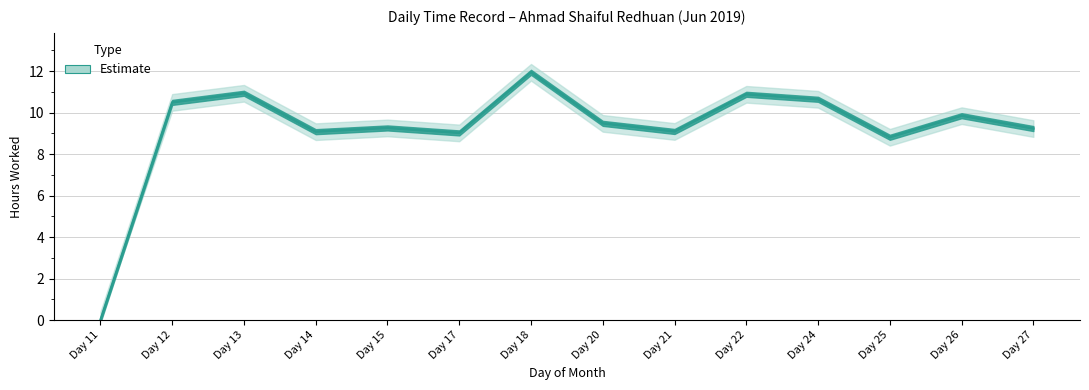

Count the number of values greater than 9.

12